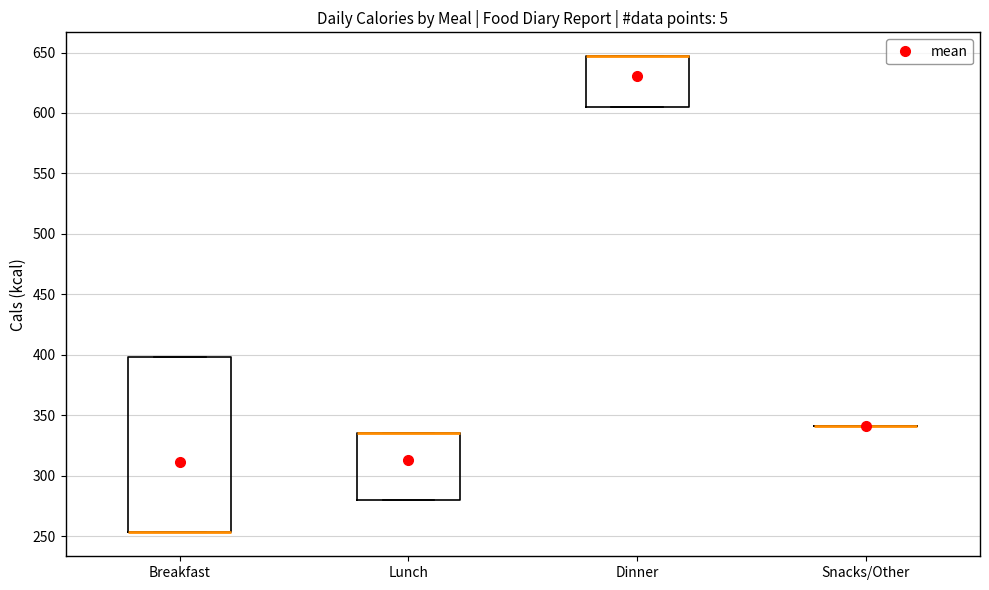

Comparing the boxes themselves (not the whiskers), which one is the tallest?

Breakfast